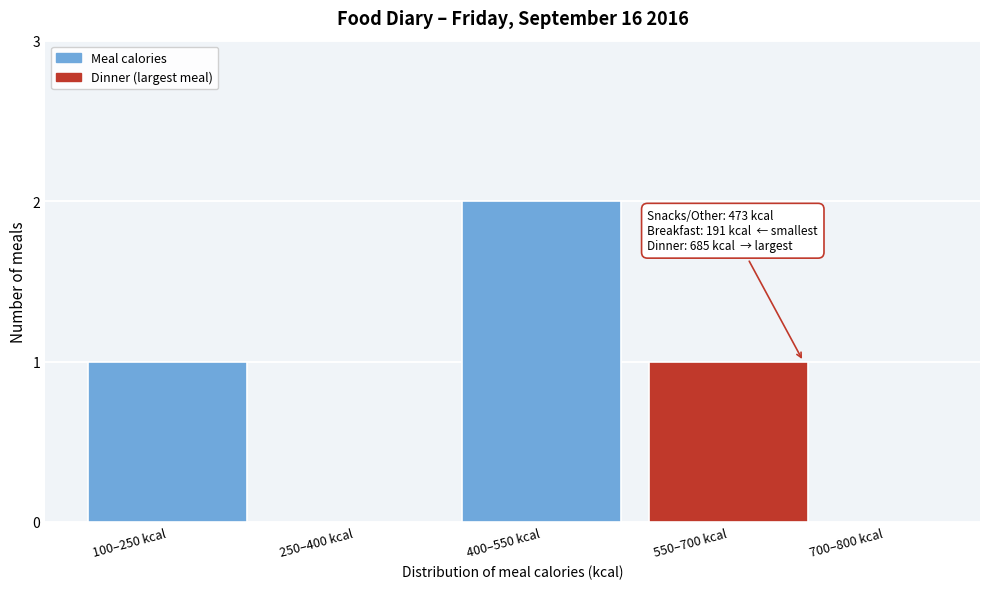

Reading left to right, transcribe all the data shown in this chart.

100–250 kcal=1	250–400 kcal=0	400–550 kcal=2	550–700 kcal=1	700–800 kcal=0